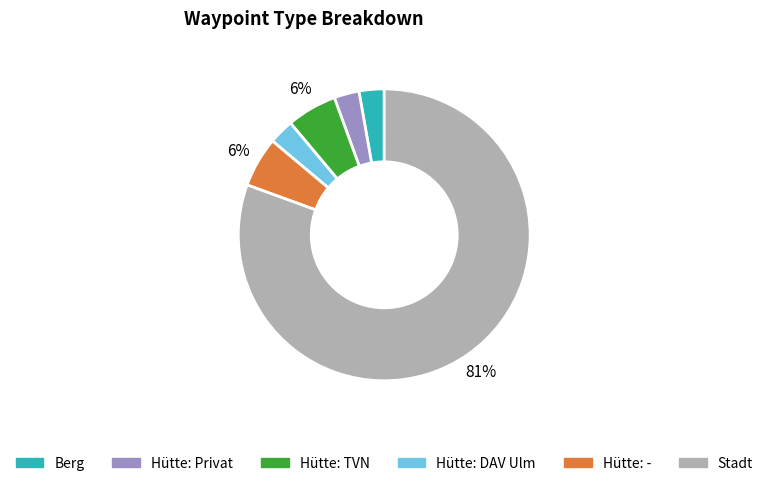

Do Berg and Hütte: Privat together represent more than half of the pie?

No